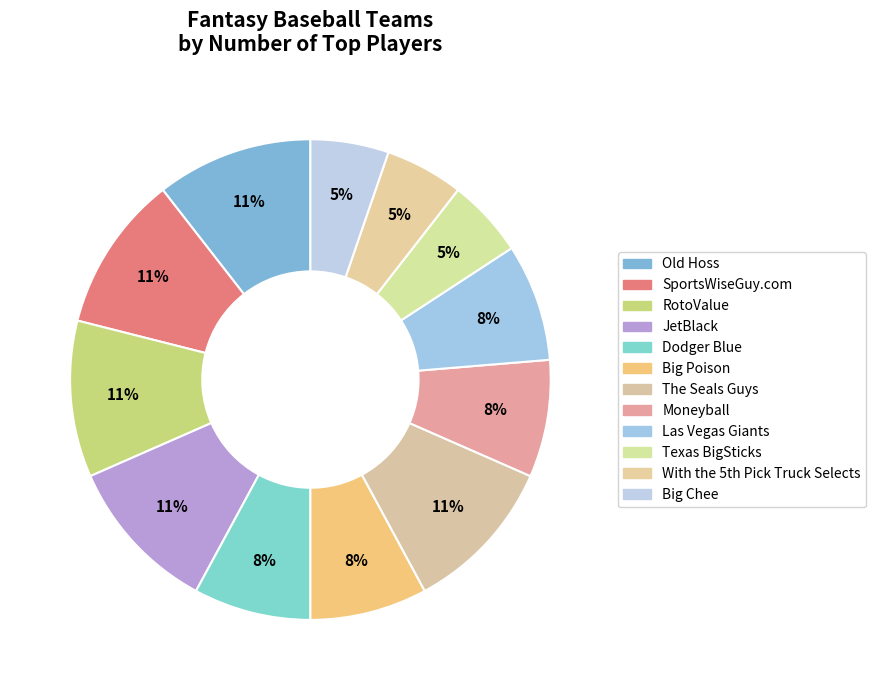

To the nearest percent, what is the combined percentage of Moneyball and Texas BigSticks?

13%